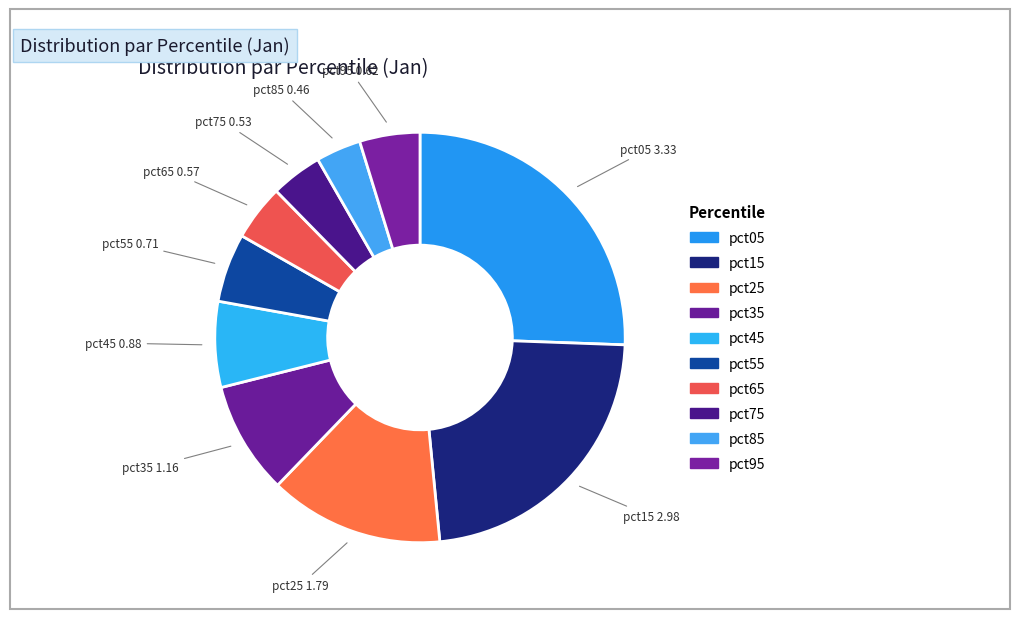

Count the number of slices in the pie.

10